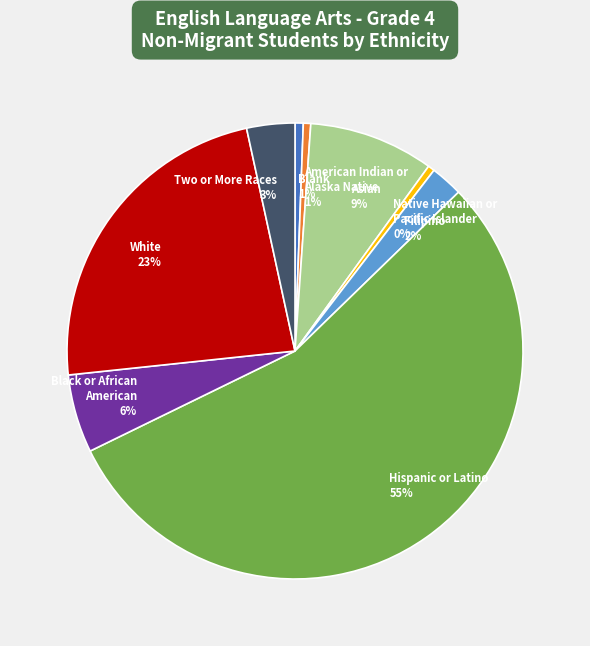

Between Filipino 2% and Black or African American 6%, which is larger?

Black or African American 6%